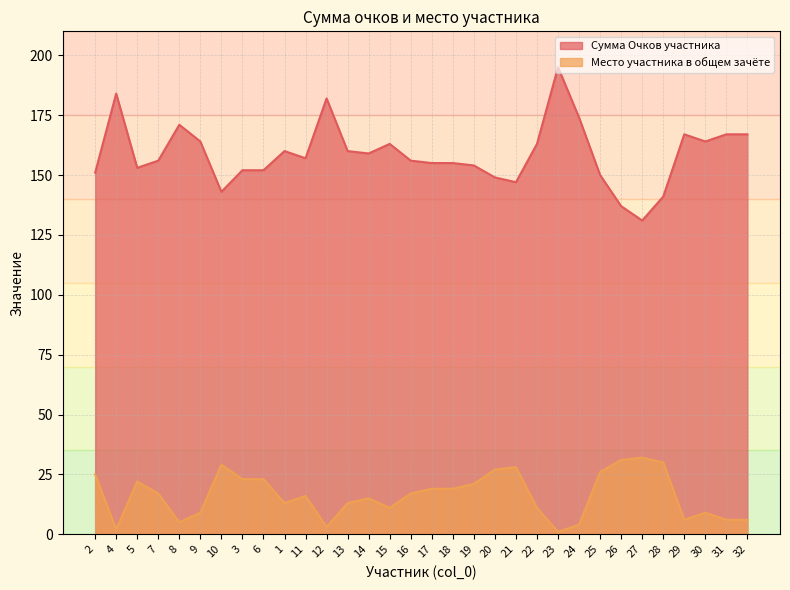

Is it true that Место участника в общем зачёте equals 2 at 32?

False